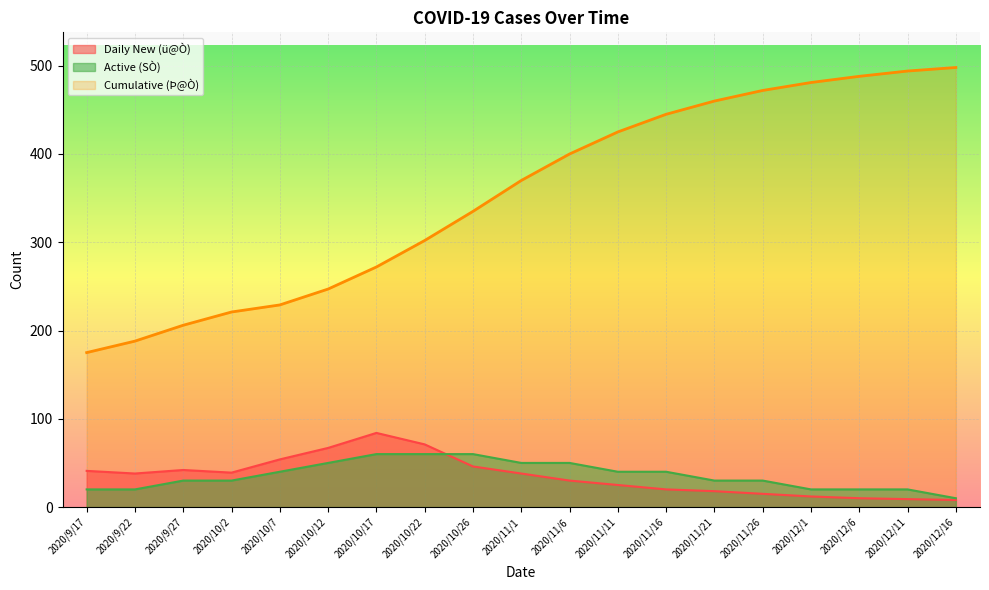

What is the label of the 15th point from the left?

2020/11/26